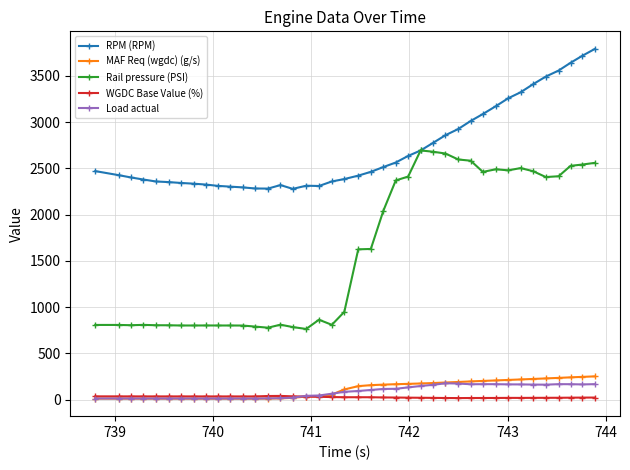

Which series has the widest spread of values?

Rail pressure (PSI)